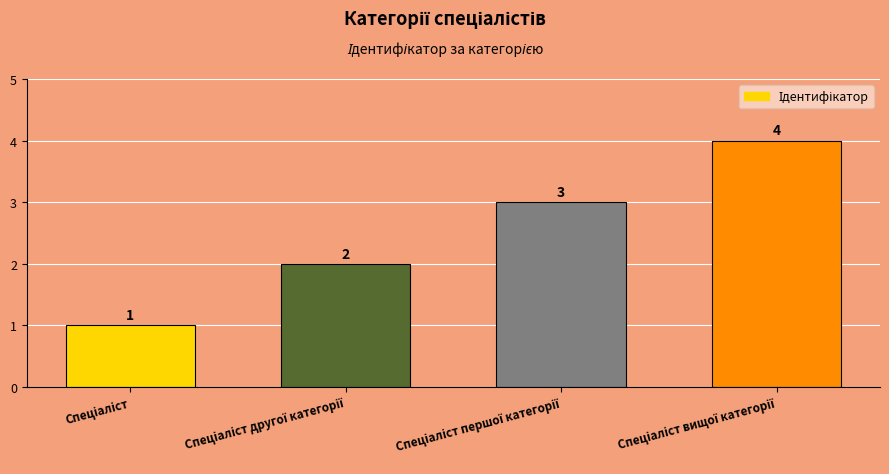

What is the sum of all values?

10